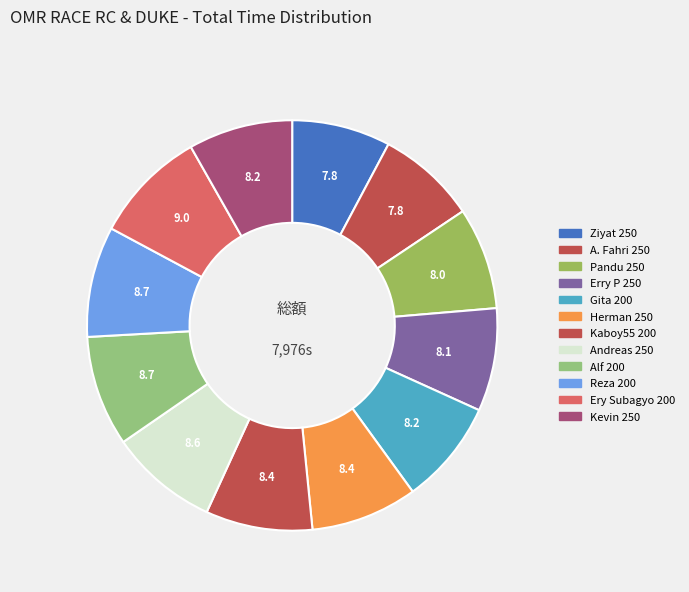

Does Reza 200 account for over 50% of the chart?

No